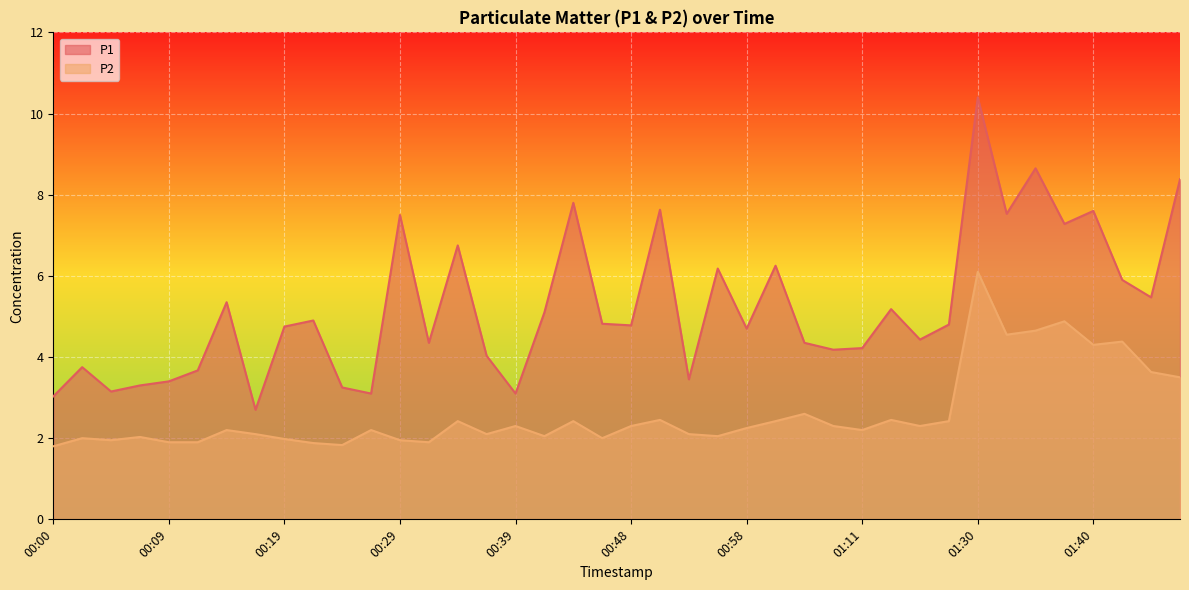

What is the difference between the second highest and minimum values in the P1 series?

6.0